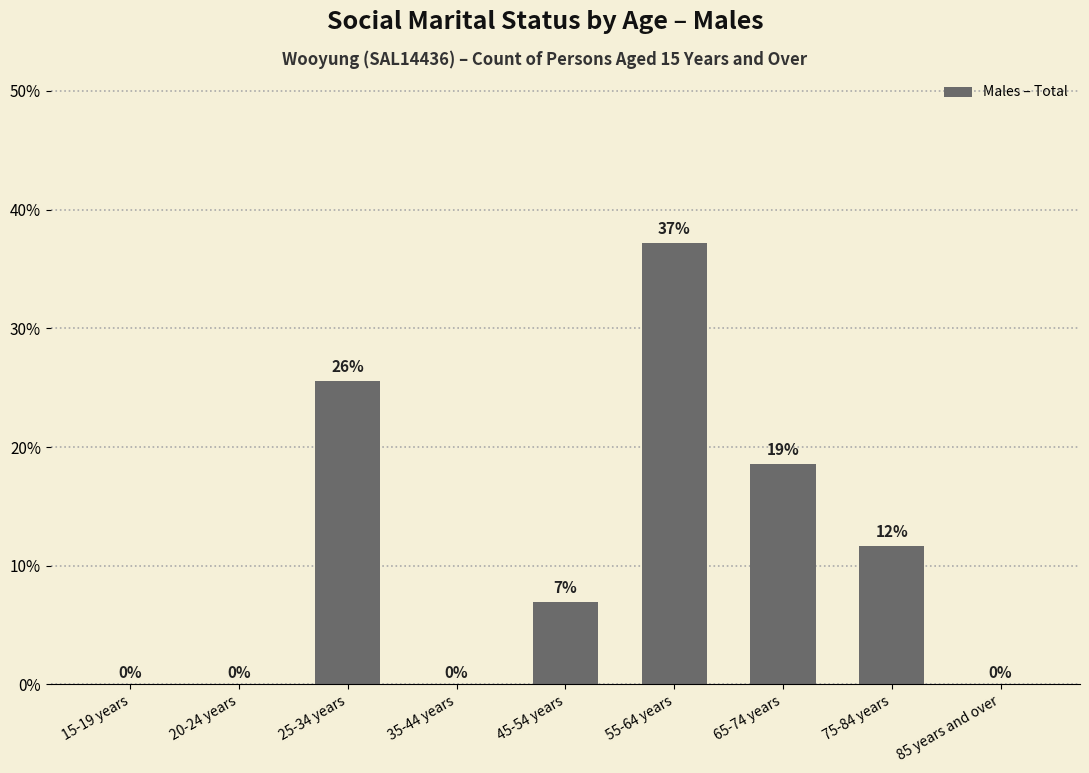

At which label is the value closest to 18?

65-74 years